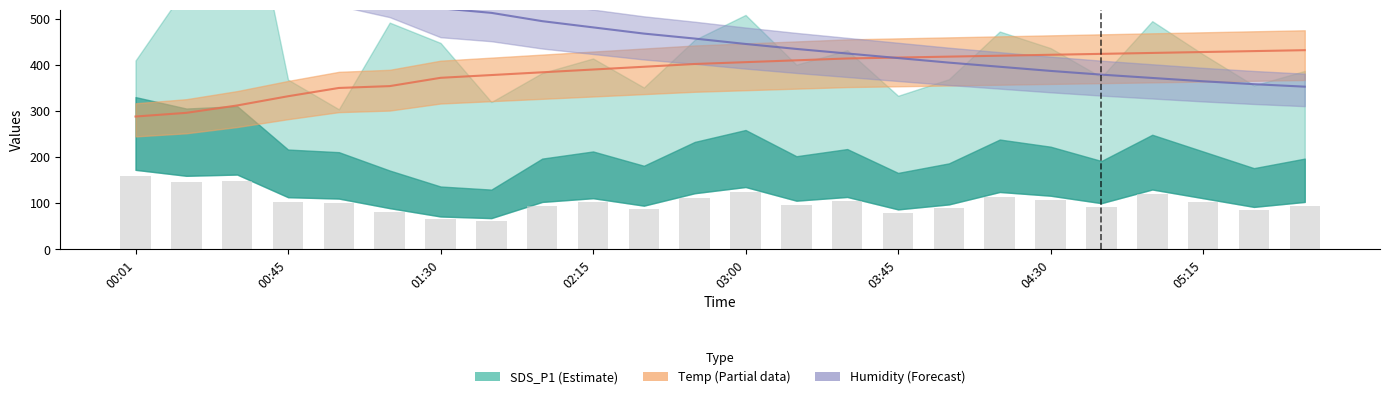

What is the total value across all series at 14?

942.8